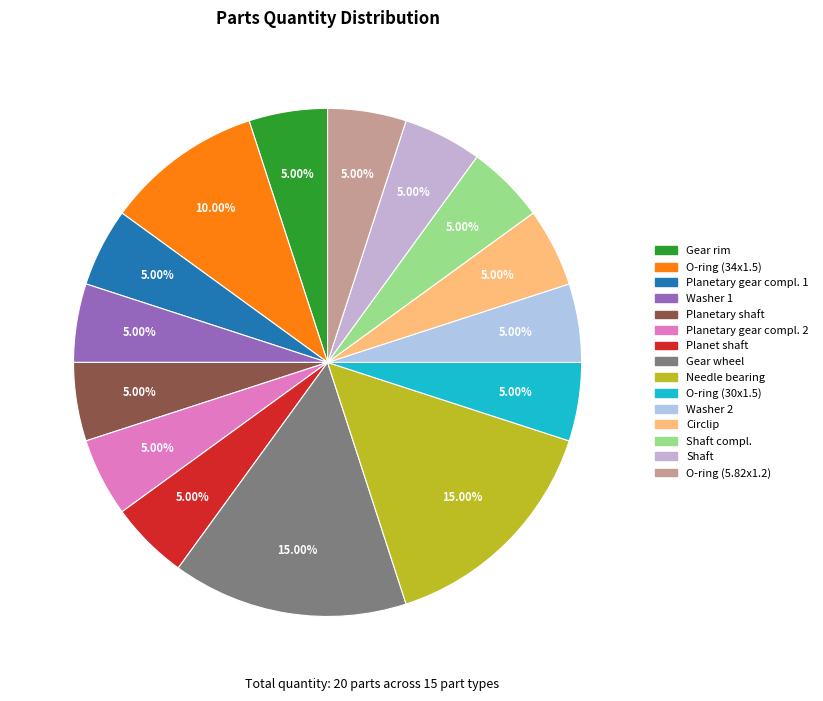

Combined, do Needle bearing and Circlip account for over 50%?

No